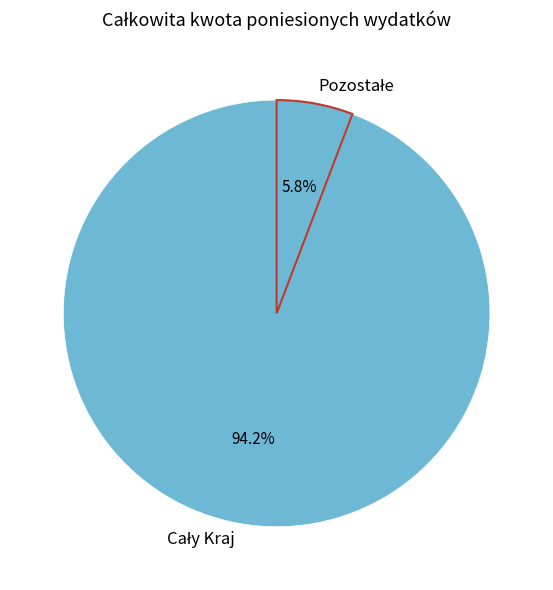

Is there any slice that represents more than half of the pie?

Yes